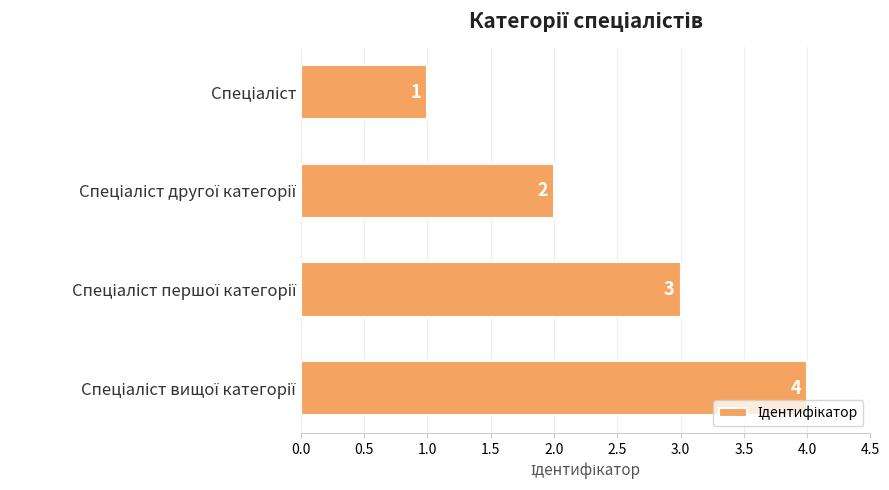

How many values are between 2 and 4?

3